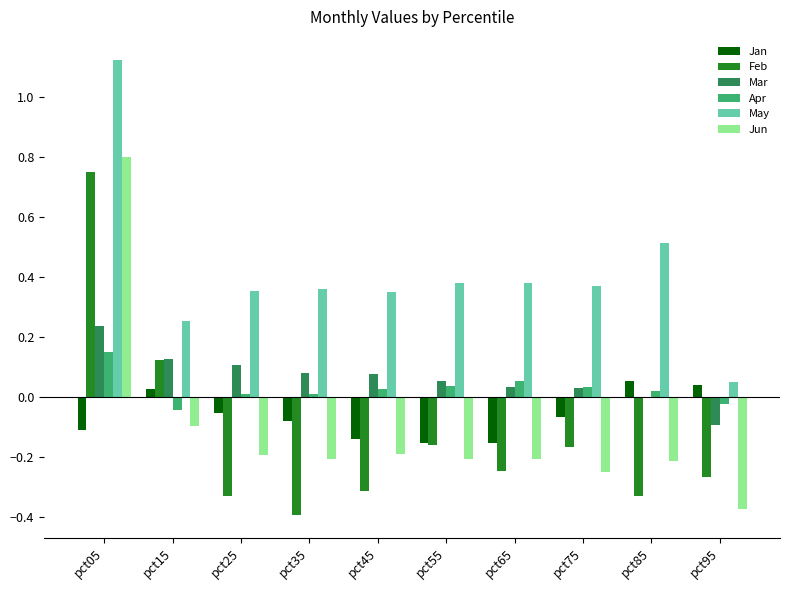

Is the value of Jun at pct55 greater than the value of Mar at pct15?

No